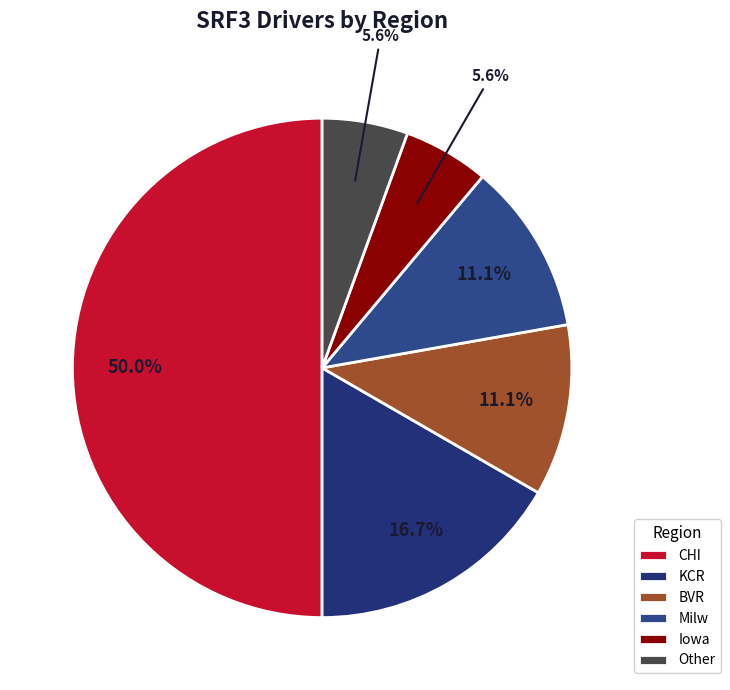

Count the number of slices in the pie.

6